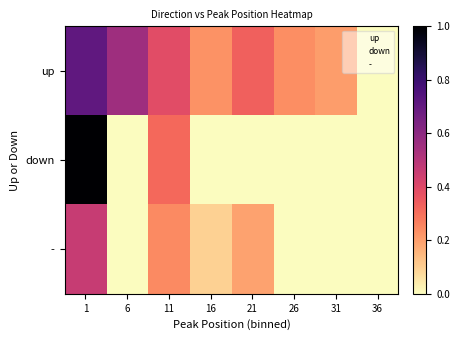

Reading left to right, transcribe all the data shown in this chart.

up: 1=0.7	6=0.6	11=0.4	16=0.2	21=0.3	26=0.2	31=0.2	36=0.0
down: 1=1.0	6=0.0	11=0.3	16=0.0	21=0.0	26=0.0	31=0.0	36=0.0
-: 1=0.5	6=0.0	11=0.2	16=0.1	21=0.2	26=0.0	31=0.0	36=0.0